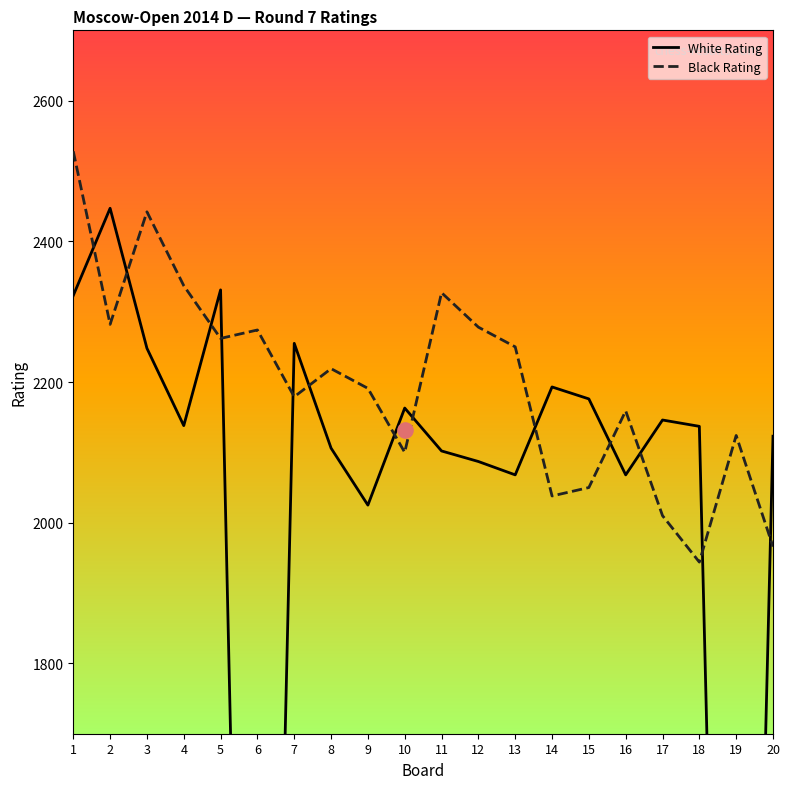

What are all the series names shown in the legend?

White Rating, Black Rating